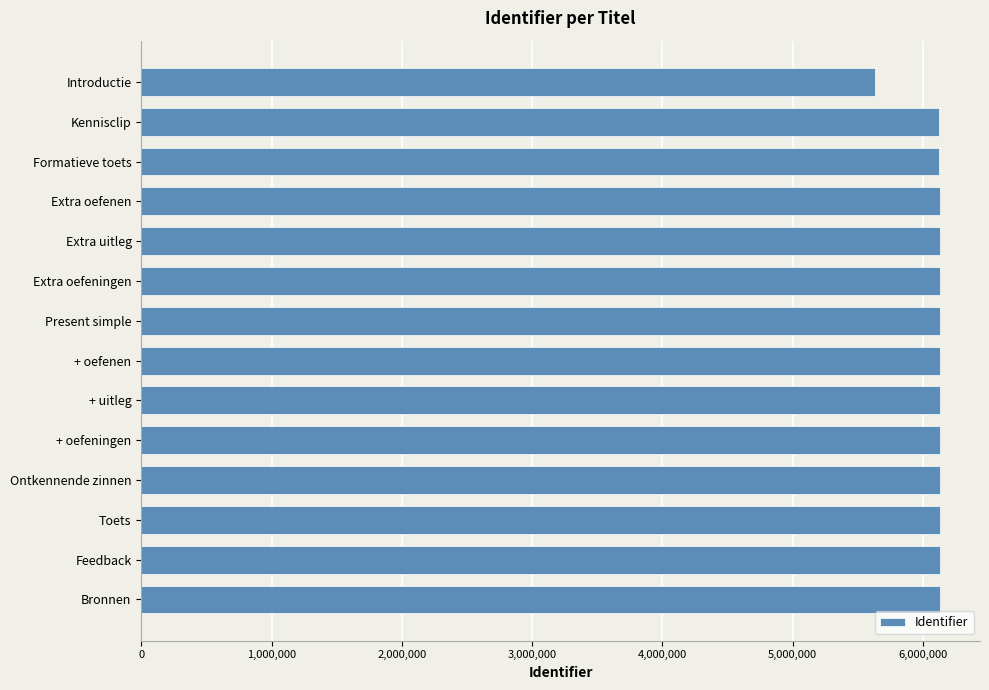

Approximately how many times larger is the value at + uitleg compared to Ontkennende zinnen?

1.0